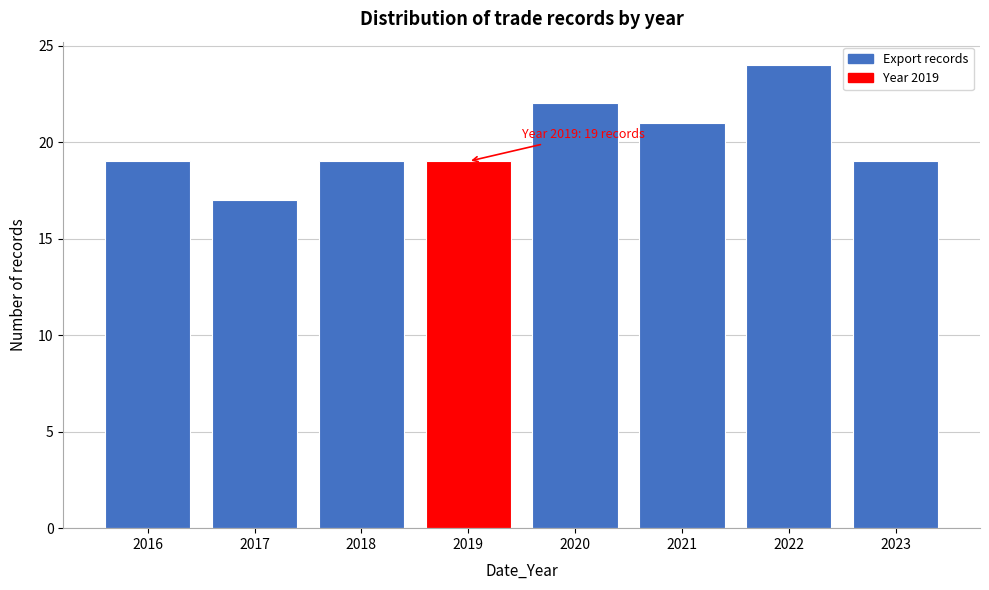

Reading left to right, extract all data points from this chart.

19	17	19	19	22	21	24	19